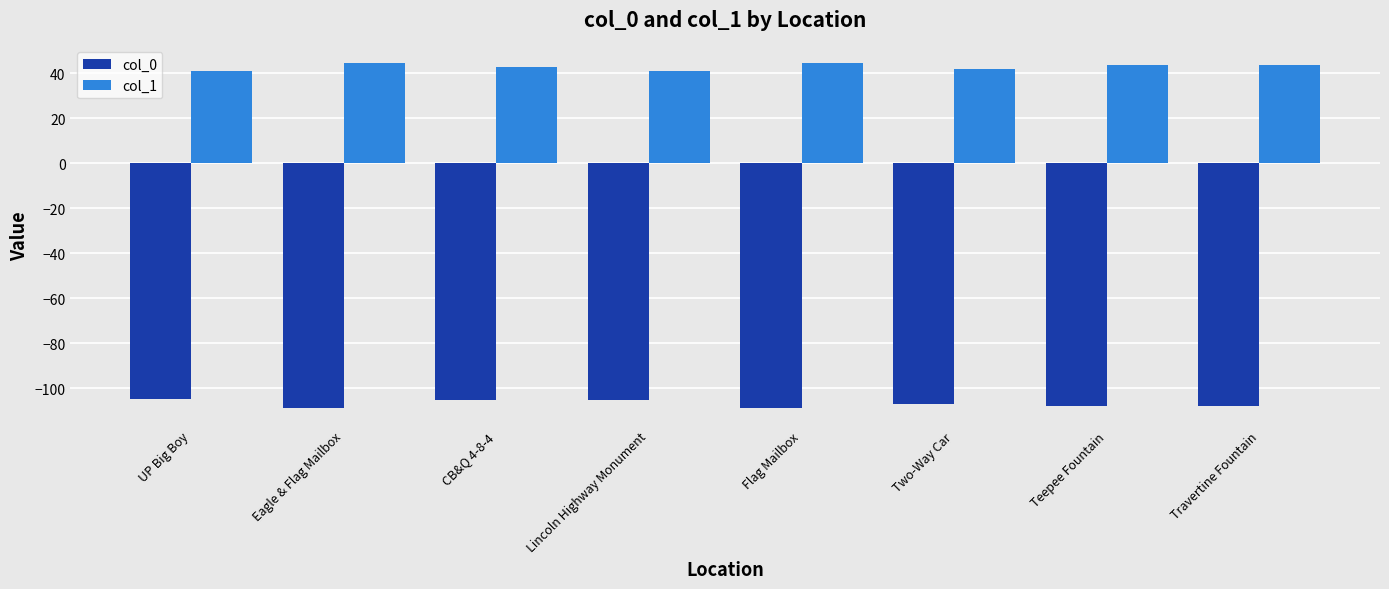

What is the highest value of the col_0 series?

-104.8